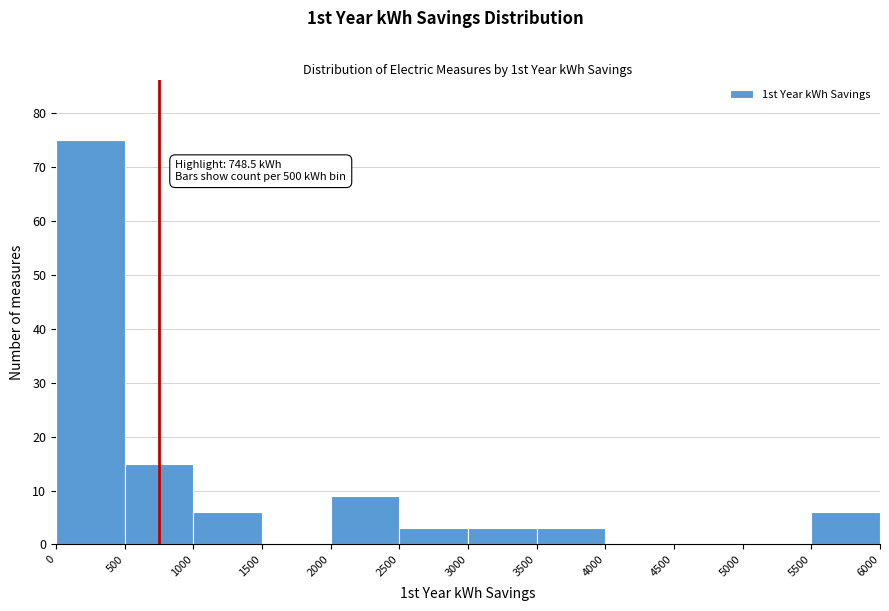

Which range on the x-axis has the tallest bar?

0 to 500